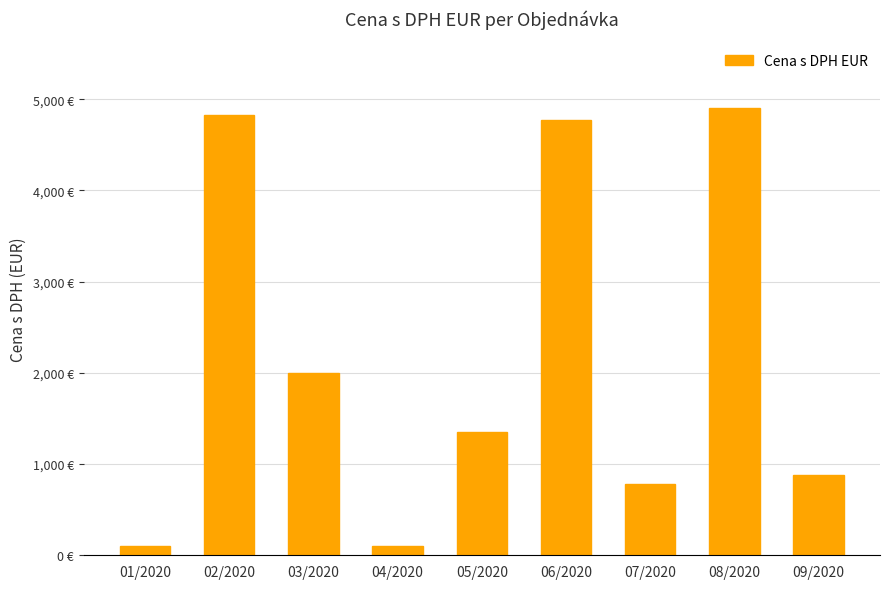

What is the maximum value shown in the chart?

4900.0